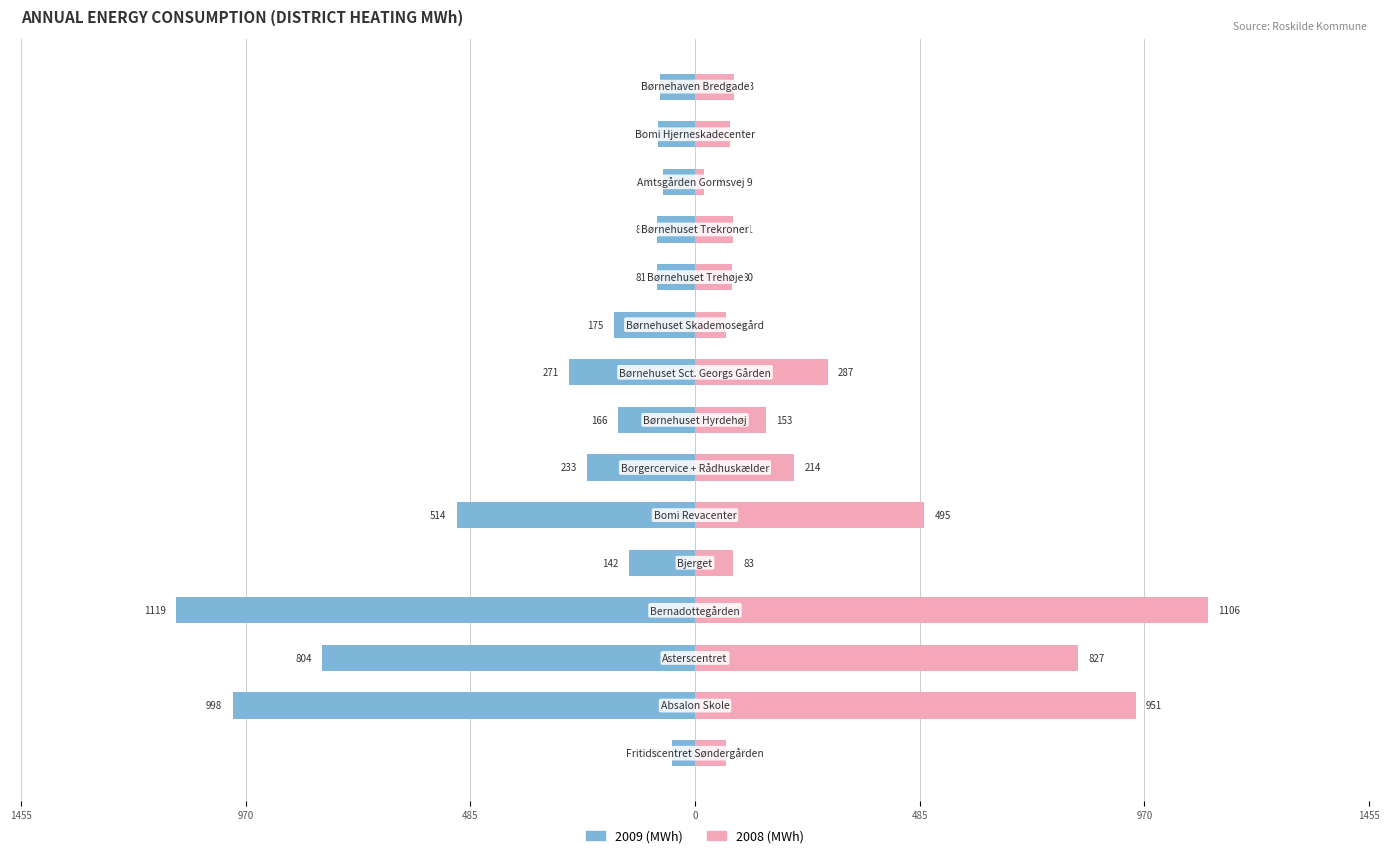

What are all the series names shown in the legend?

2009 (MWh), 2008 (MWh)